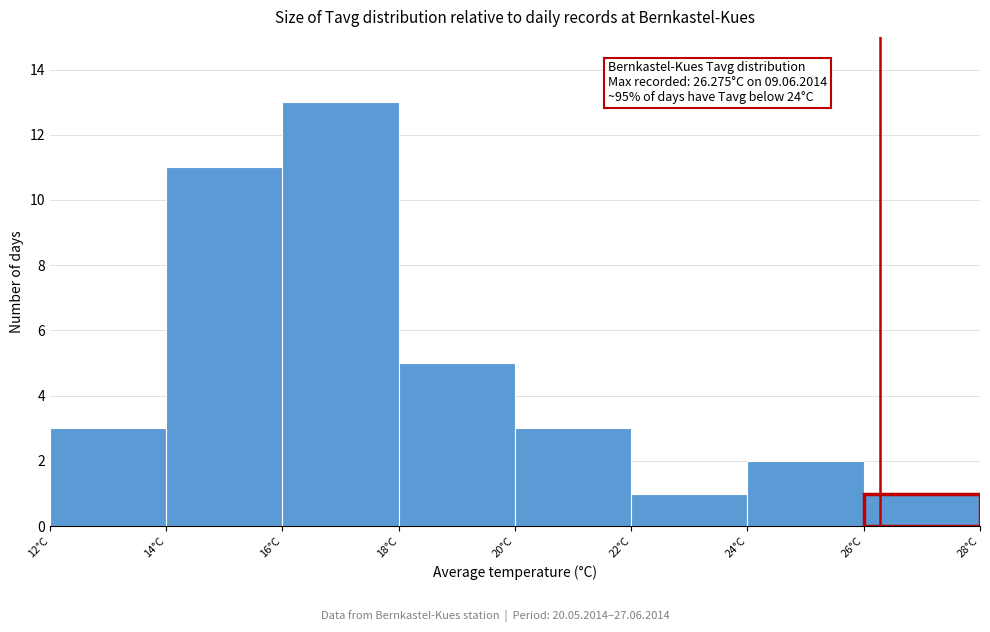

Which range on the x-axis has the tallest bar?

16 to 18